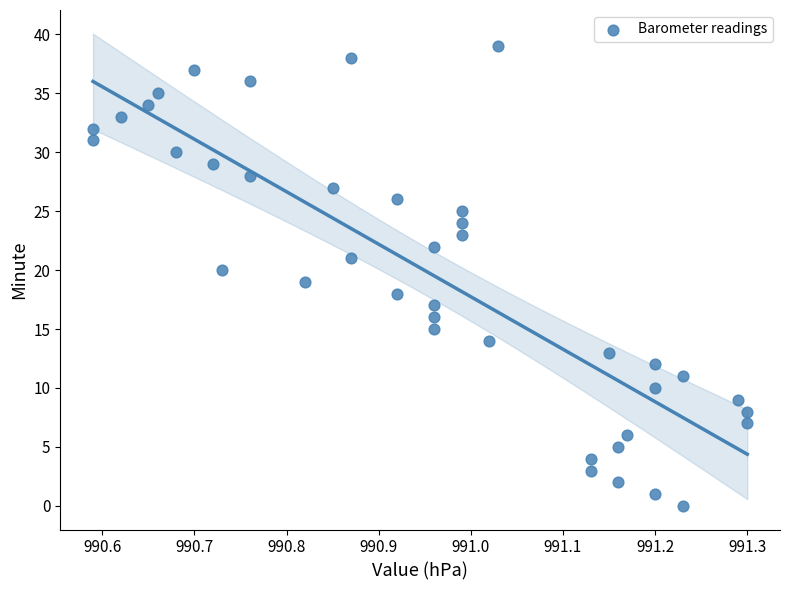

What is the range of Y values (max minus min)?

39